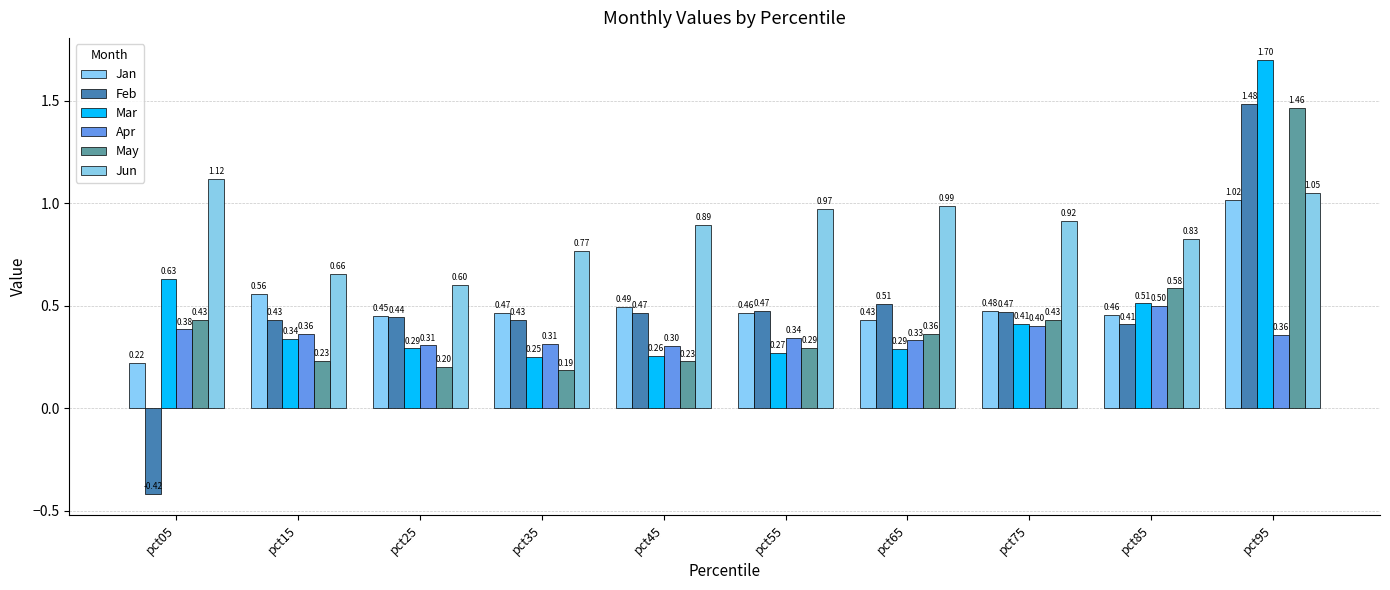

At which category is the sum across all series the highest?

pct95